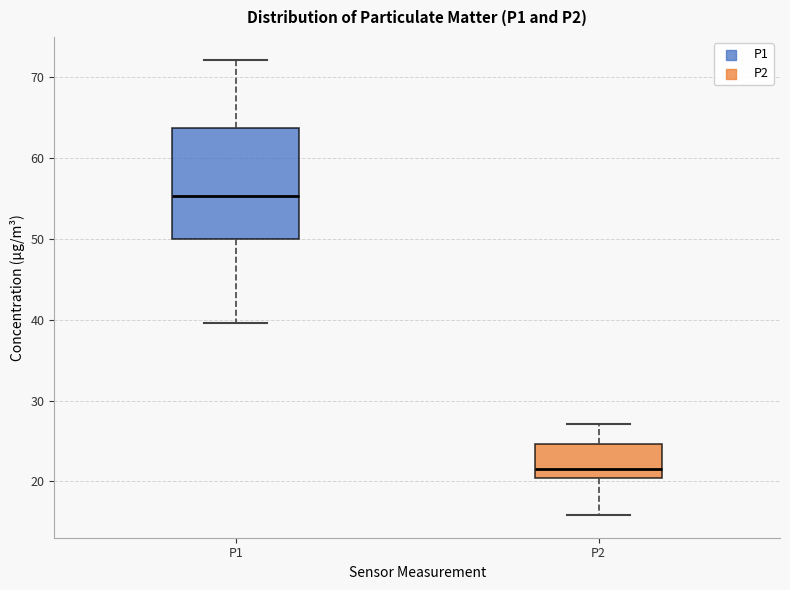

Reading left to right, read every box against the y-axis: the position of its median line, the range the box covers, and the ends of its whiskers. The values are not printed on the chart, so give them approximately, as read against the axis.

P1: median 55, box 50 to 64, whiskers 40 to 72
P2: median 22, box 20 to 25, whiskers 16 to 27